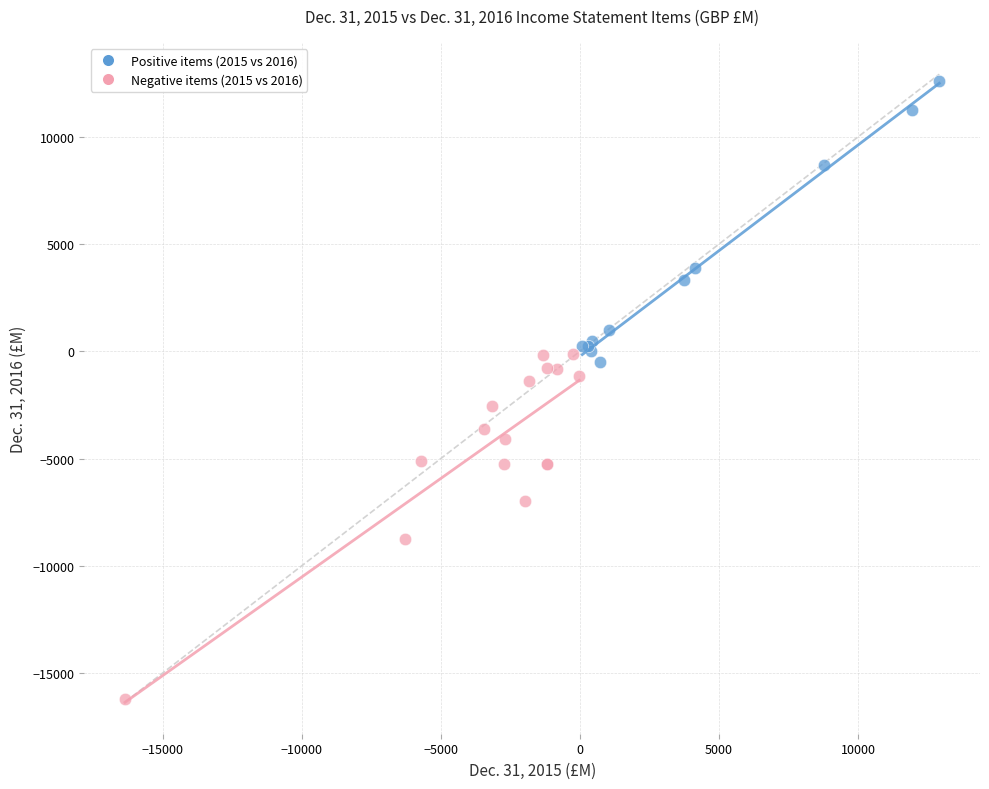

What are all the series names shown in the legend?

Positive items (2015 vs 2016), Negative items (2015 vs 2016)